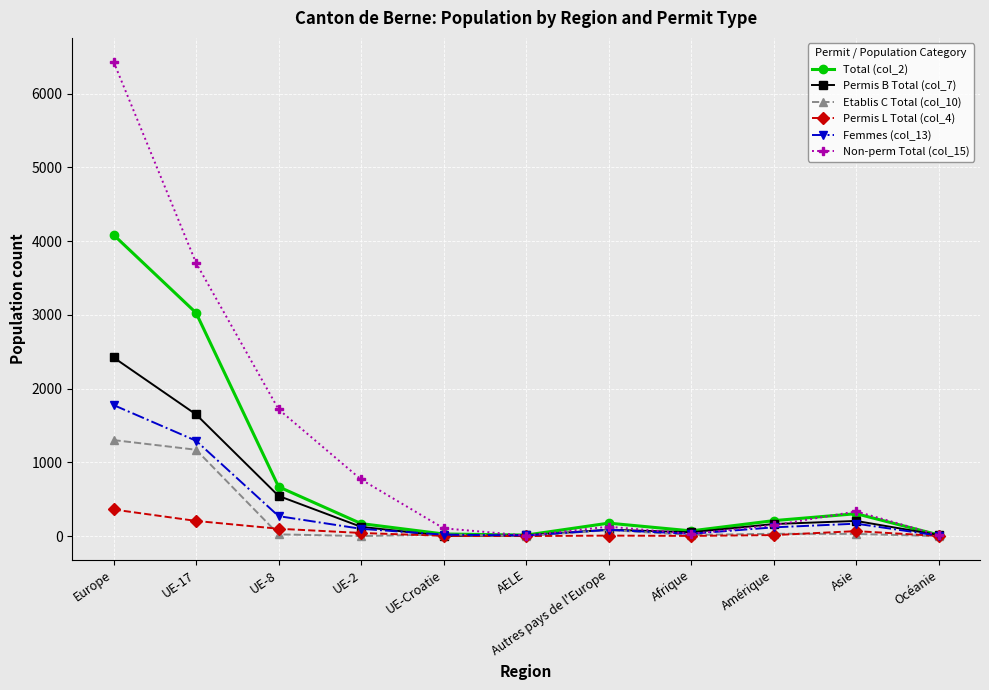

Which category has the highest value across all series?

Europe